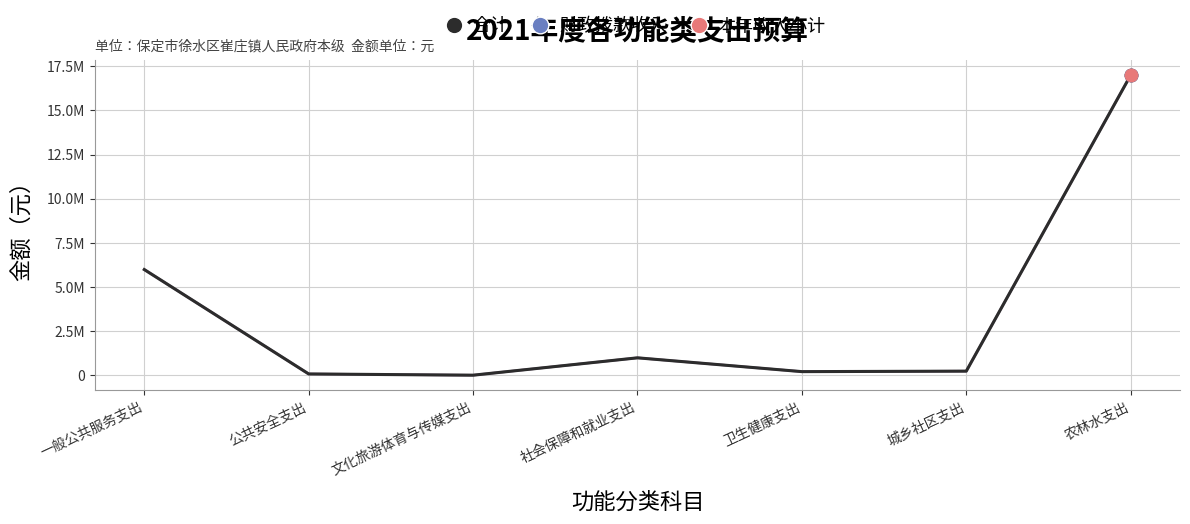

Is this an area chart (filled region under the line)?

No